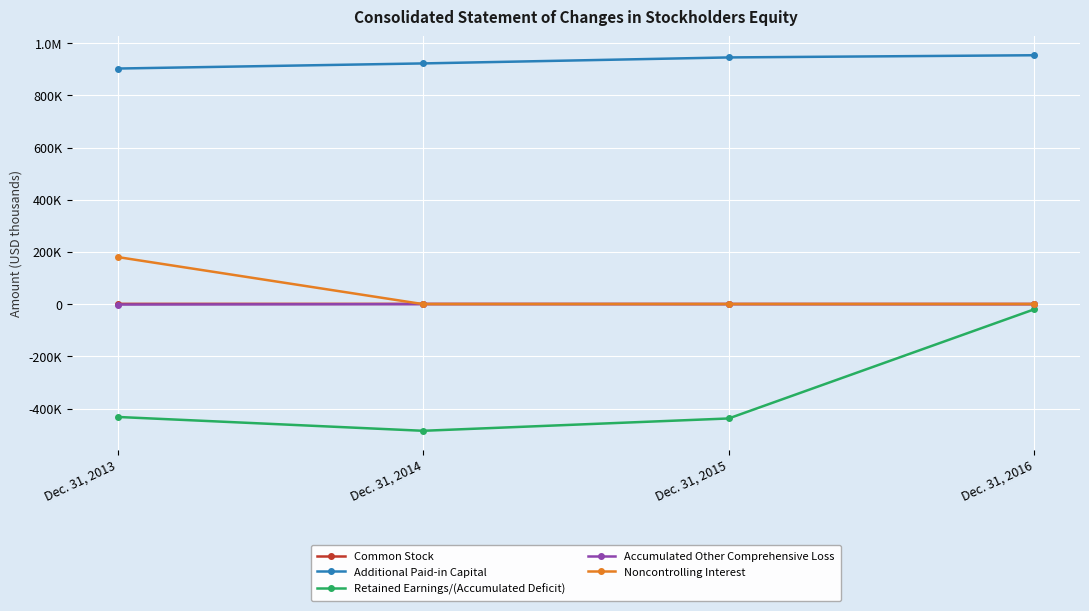

Where does the Additional Paid-in Capital series first go above 945041?

Dec. 31, 2016